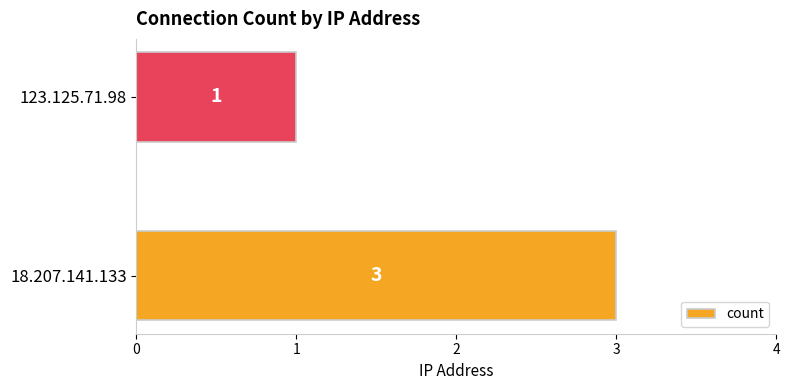

List the labels in order of value, smallest first.

123.125.71.98, 18.207.141.133